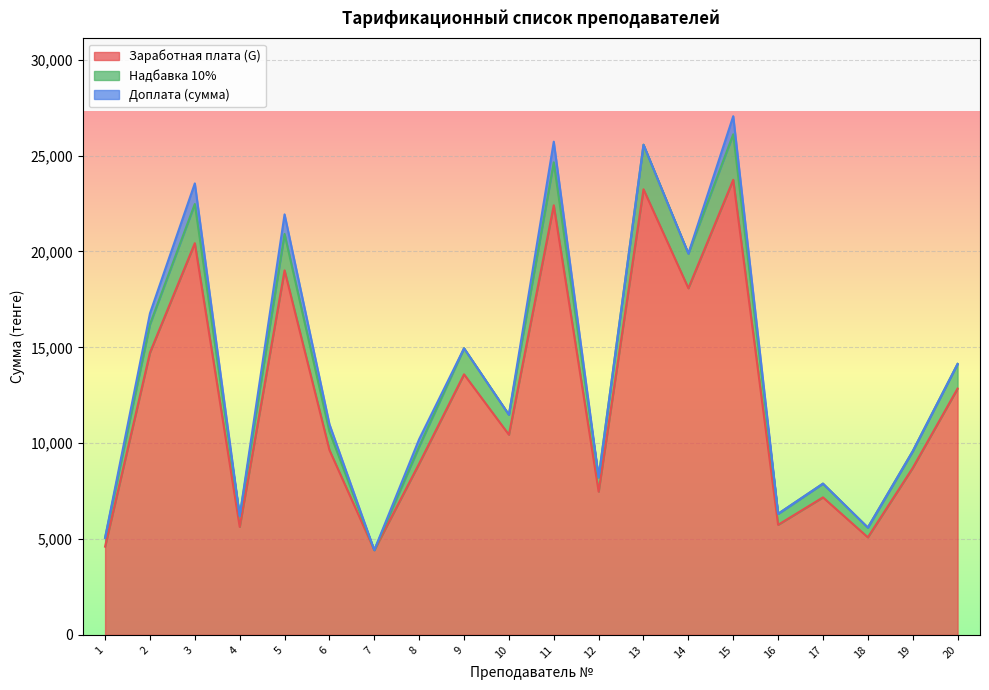

Which has a higher value, 17 or 1?

17